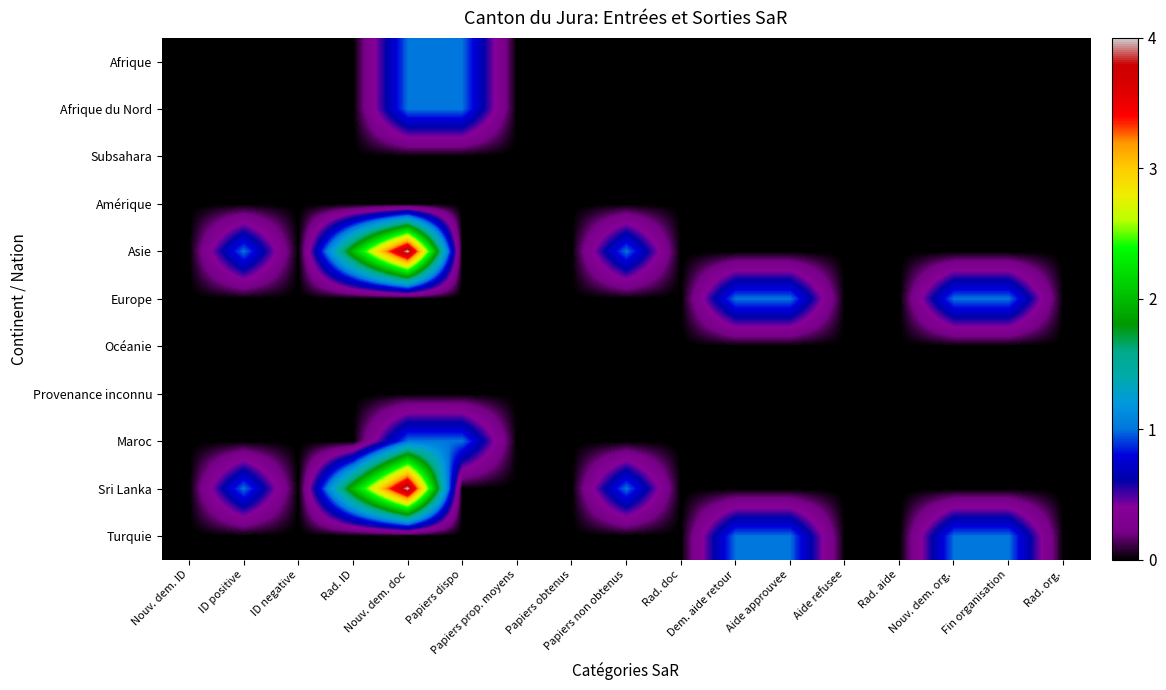

At which category is the sum across all series the highest?

Nouv. dem. doc